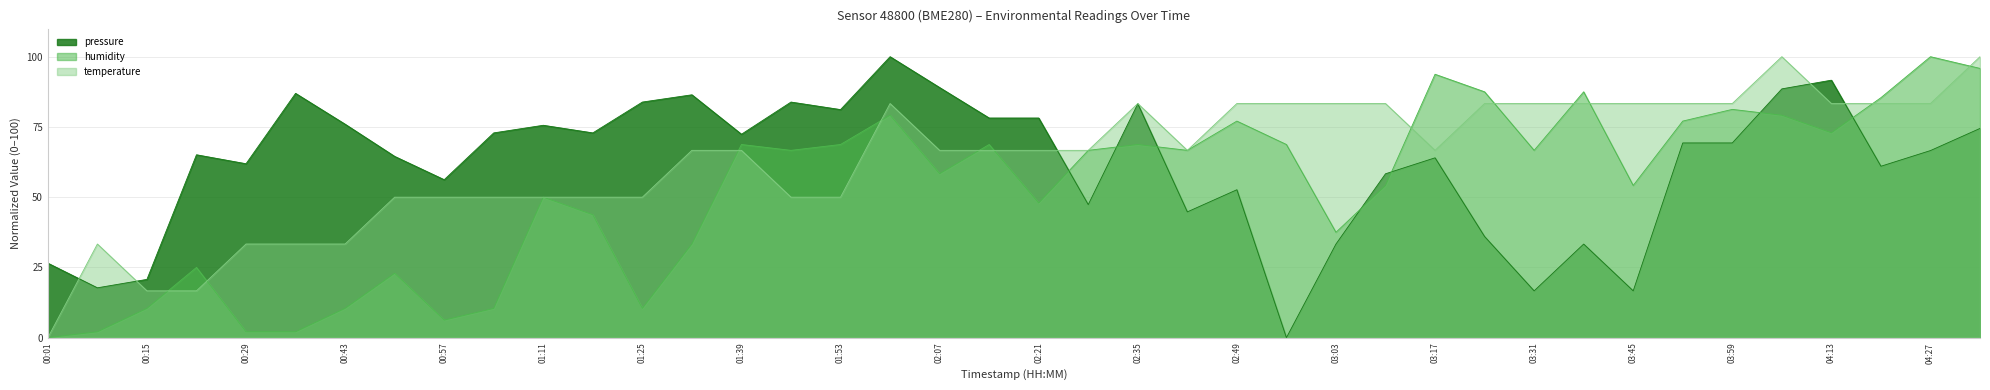

How many distinct data groups are displayed?

3